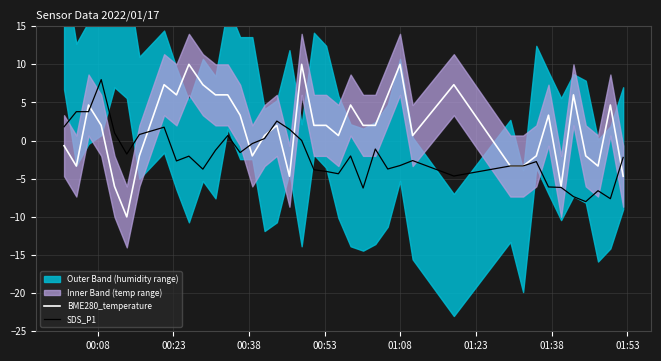

What is the minimum value for SDS_P1?

-8.0